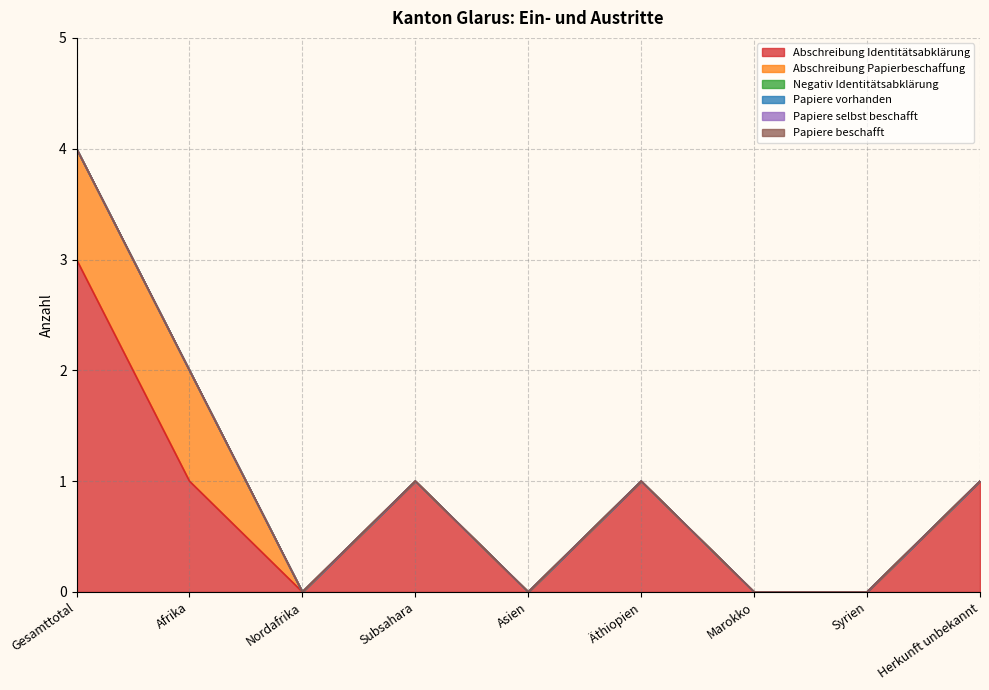

Reading right to left, what are all the values shown in this chart?

Abschreibung Identitätsabklärung: 1	0	0	1	0	1	0	1	3
Abschreibung Papierbeschaffung: 0	0	0	0	0	0	0	1	1
Negativ Identitätsabklärung: 0	0	0	0	0	0	0	0	0
Papiere vorhanden: 0	0	0	0	0	0	0	0	0
Papiere selbst beschafft: 0	0	0	0	0	0	0	0	0
Papiere beschafft: 0	0	0	0	0	0	0	0	0